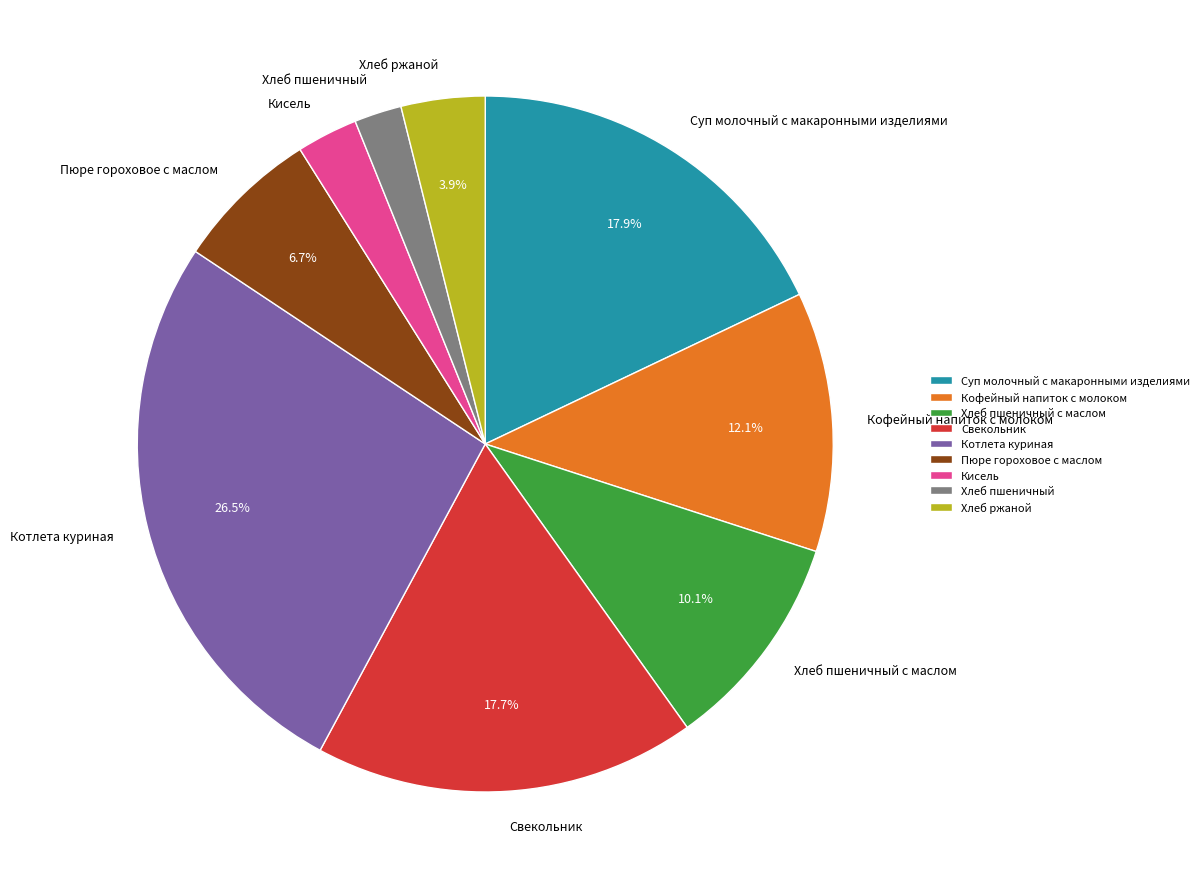

Does any single category account for the majority?

No